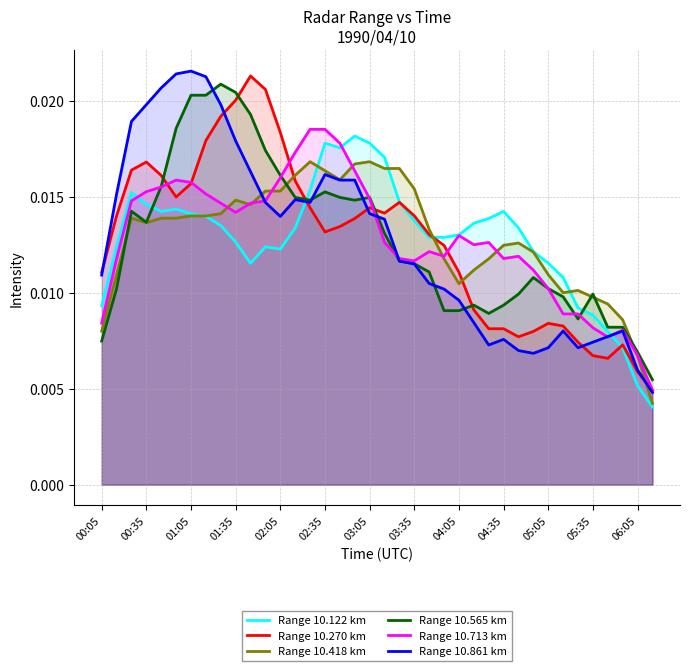

True or false: Range 10.713 km has more than 1 points higher than both neighbors.

True